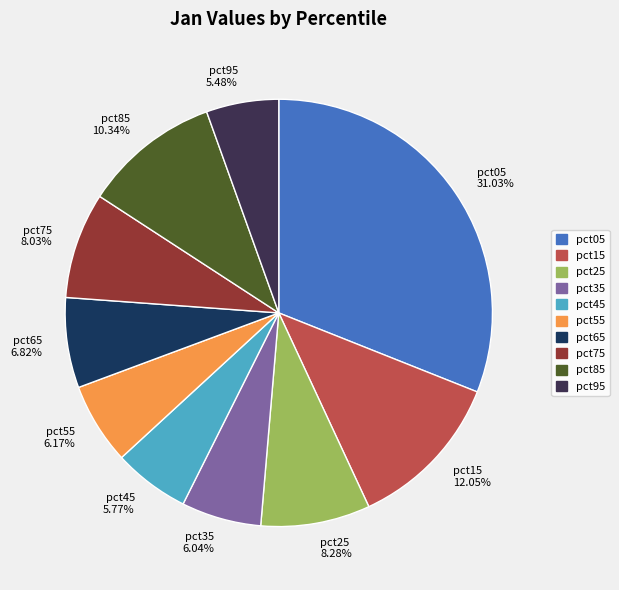

To the nearest percent, what is the combined percentage of pct25 and pct75?

16%